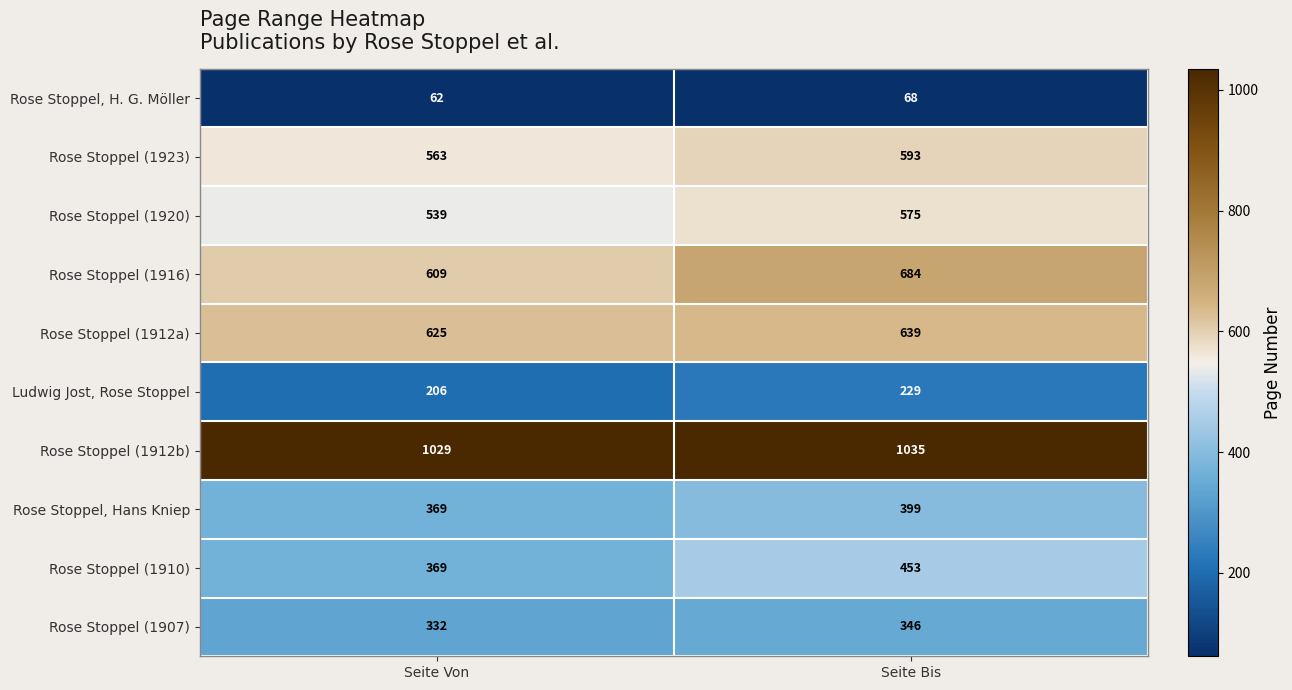

What is the difference between the highest and lowest values at Seite Von?

967